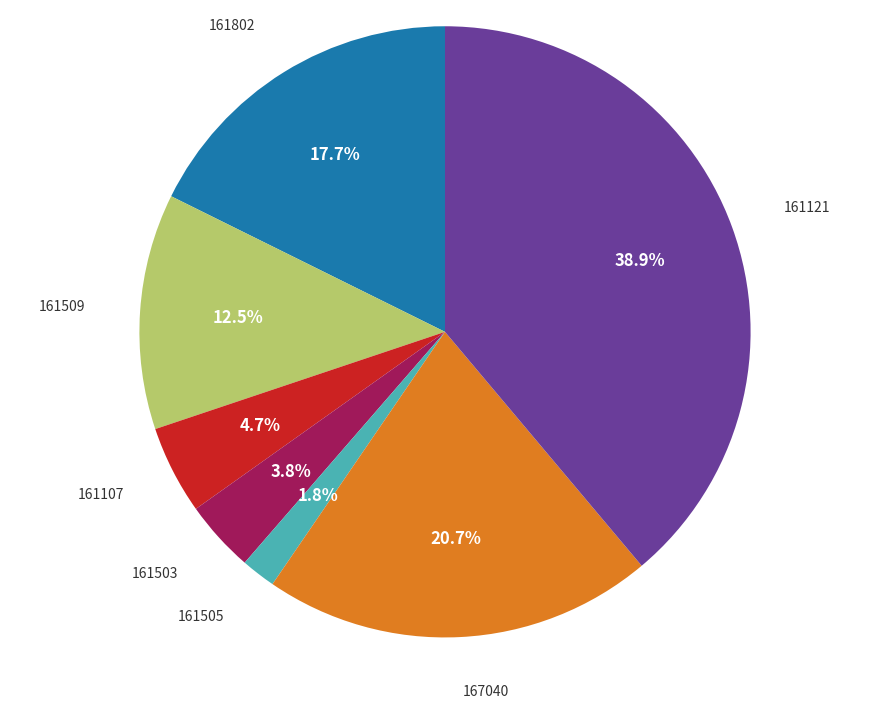

Approximately how many times larger is the value at 161121 compared to 161509?

3.1